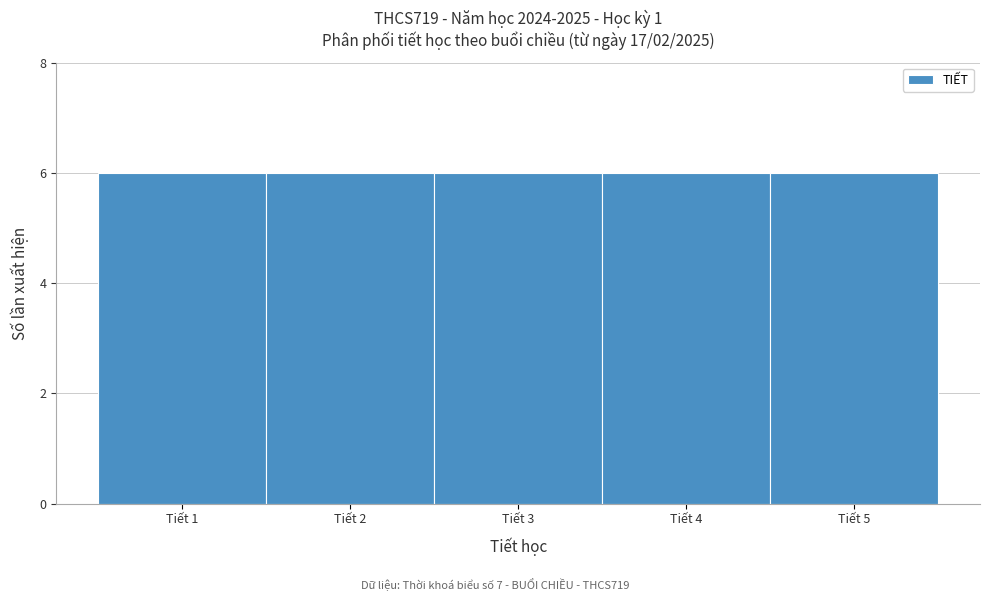

Reading left to right, list every bar in this chart as the range it spans on the x-axis followed by its height. The values are not printed on the chart, so give them approximately, as read against the axis.

0.5 to 1.5: 6
1.5 to 2.5: 6
2.5 to 3.5: 6
3.5 to 4.5: 6
4.5 to 5.5: 6